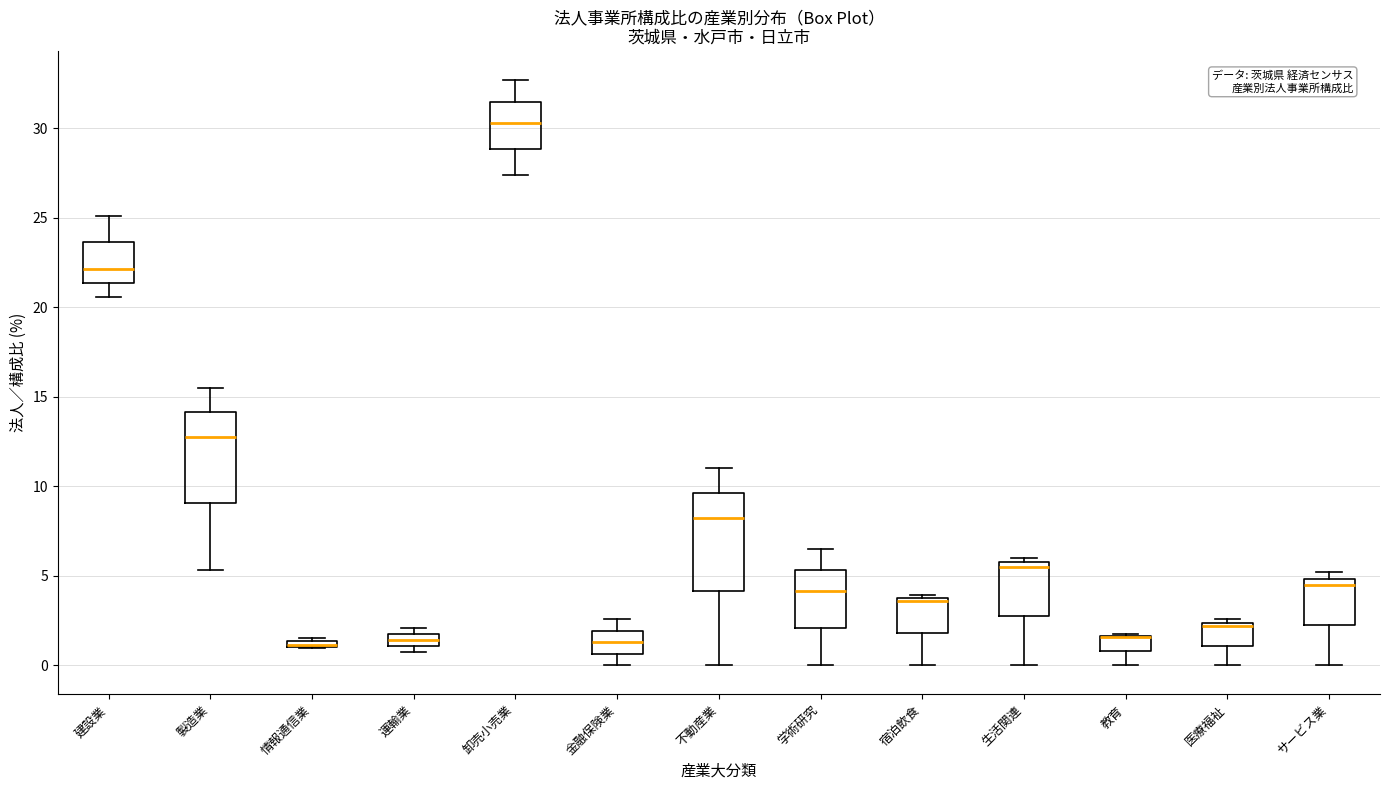

Where does the median line of the box for 卸売小売業 sit on the y-axis? The values are not printed on the chart, so give them approximately, as read against the axis.

30.5